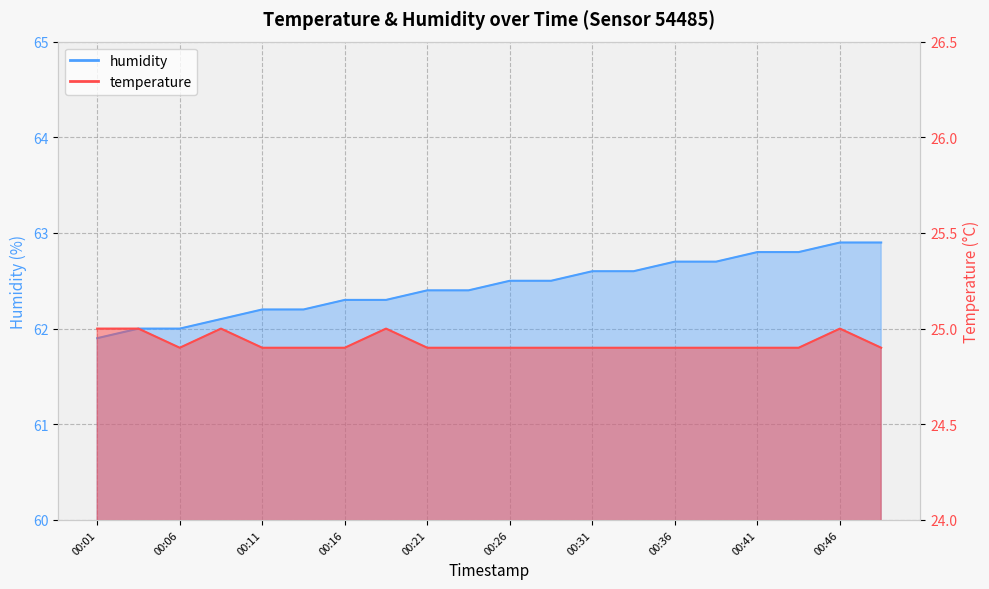

Where is humidity nearest to the value 62?

00:04